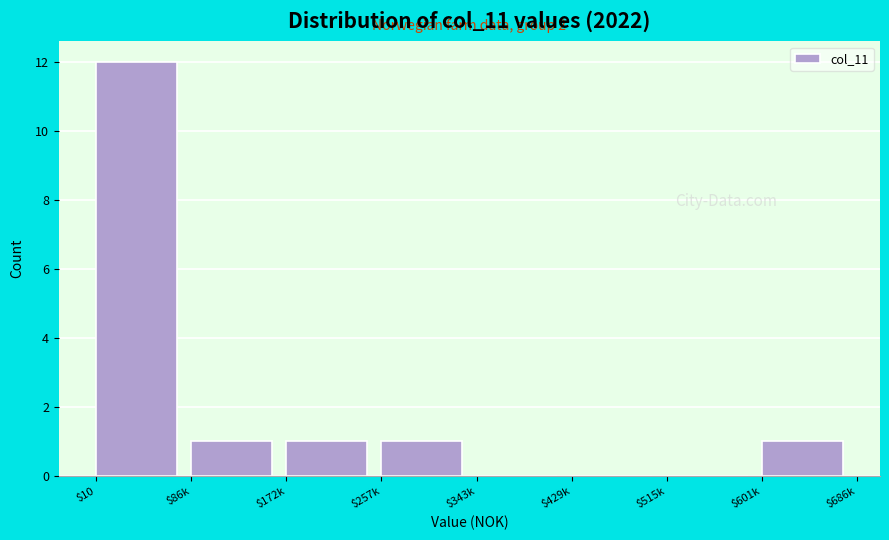

True or false: the data shows 1 at $86k.

True